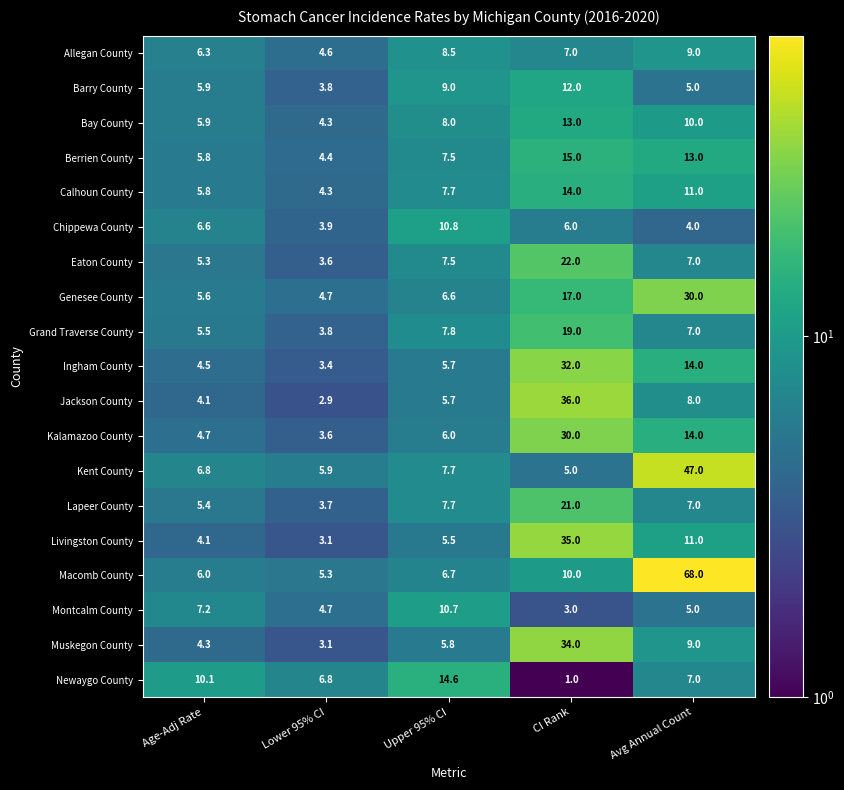

Which label corresponds to the smallest value in the chart?

CI Rank